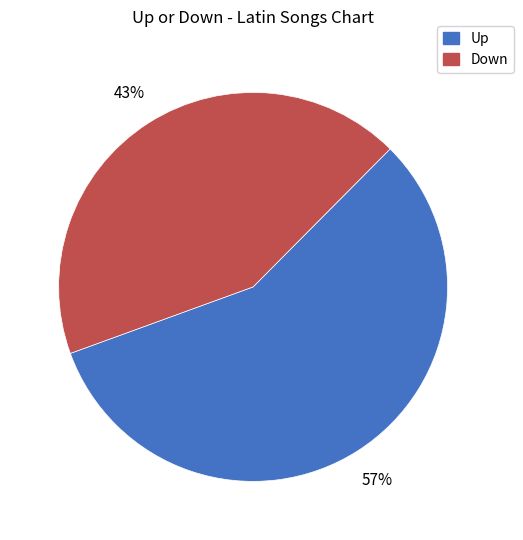

To the nearest percent, what portion does Down represent?

43%